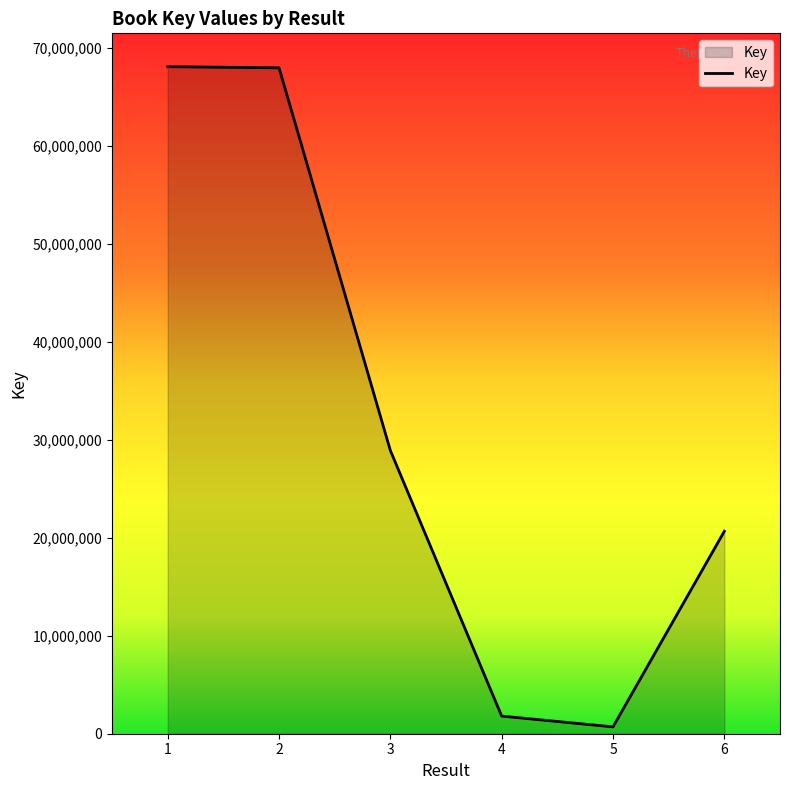

What is the difference between the maximum and minimum values?

67418627